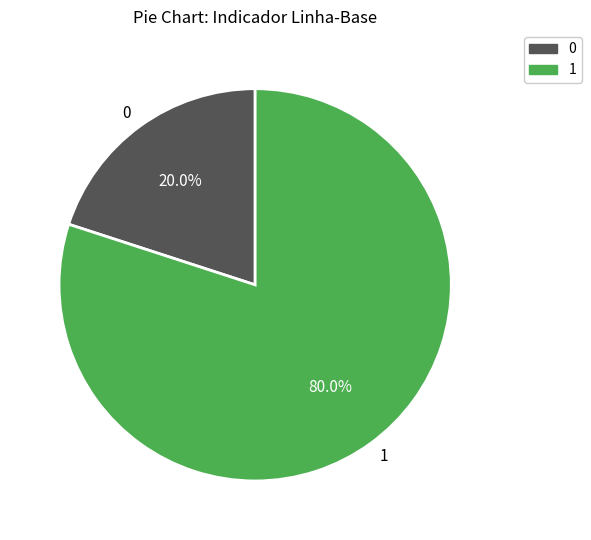

What is the ratio of the value at 1 to the value at 0?

4.0